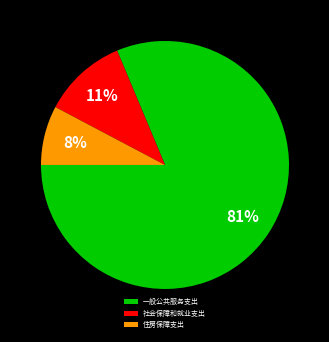

The 住房保障支出 slice represents 15% of the pie. True or false?

False